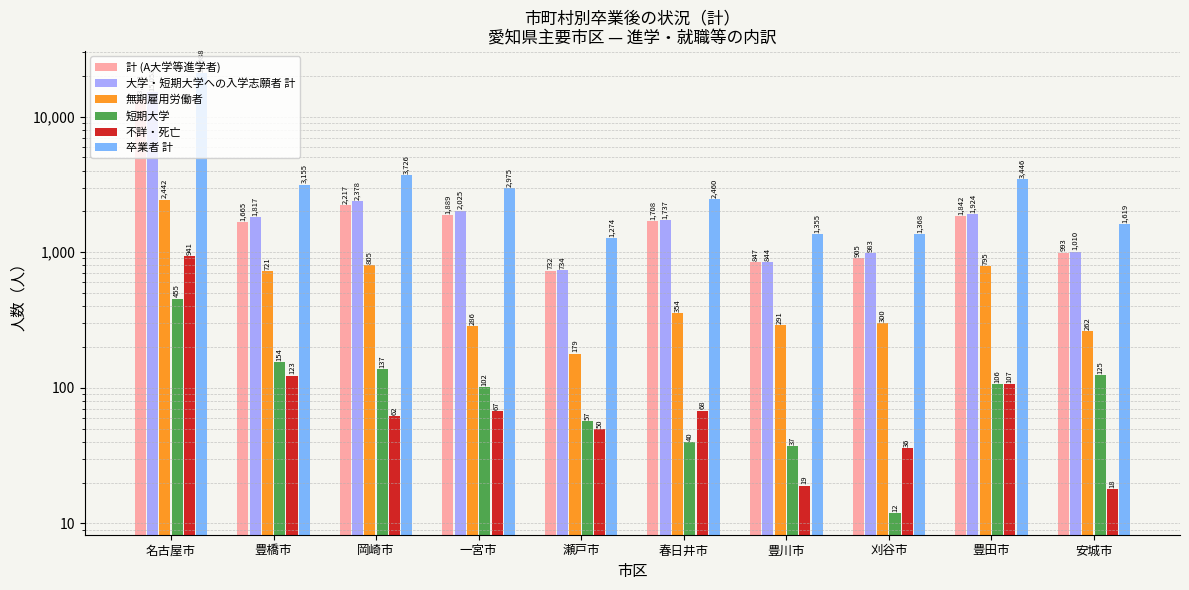

What is the lowest value of the 不詳・死亡 series?

18